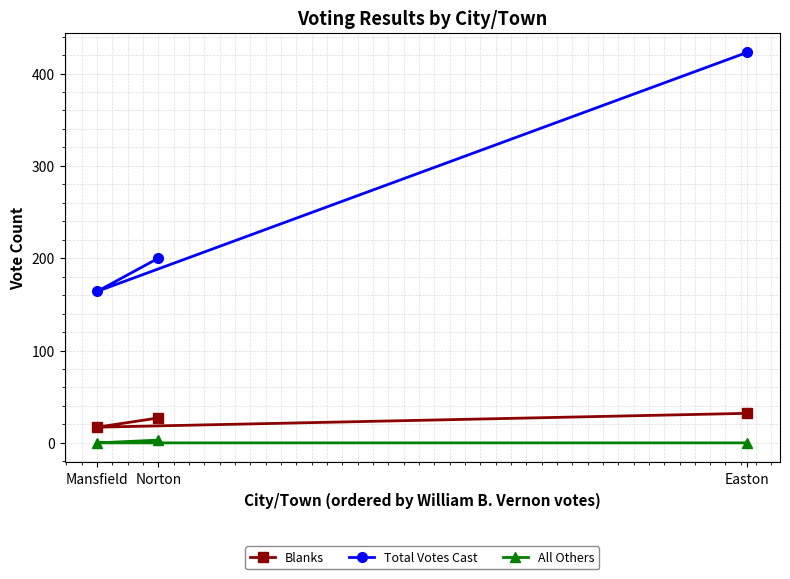

Where does the Total Votes Cast series first go above 200?

Easton